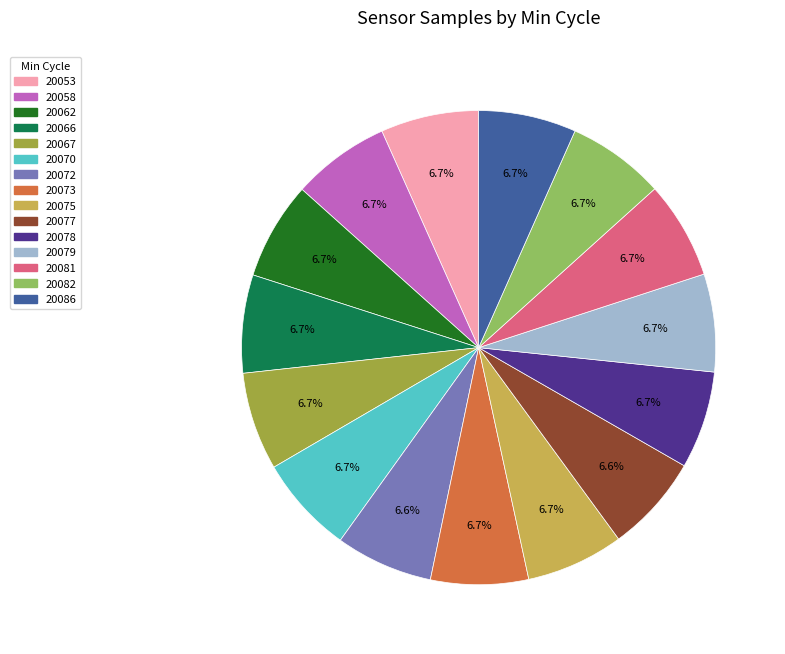

Does any single category account for the majority?

No